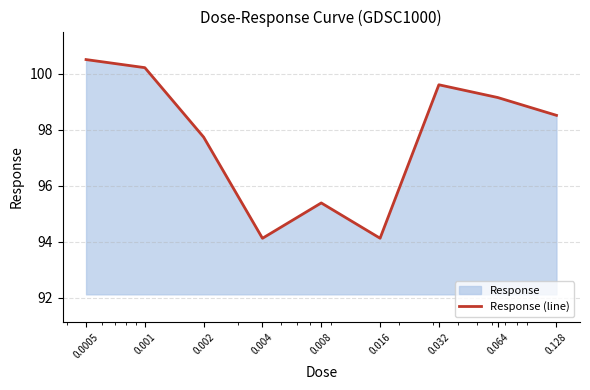

Reading left to right, transcribe all the data shown in this chart.

0.0005=100.5	0.001=100.2	0.002=97.7	0.004=94.1	0.008=95.4	0.016=94.1	0.032=99.6	0.064=99.1	0.128=98.5